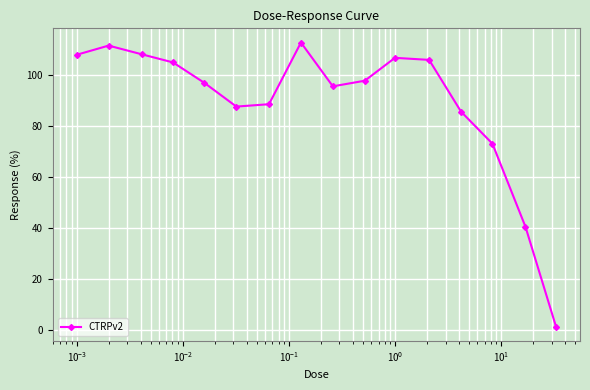

What is the difference between the maximum and minimum values?

111.4